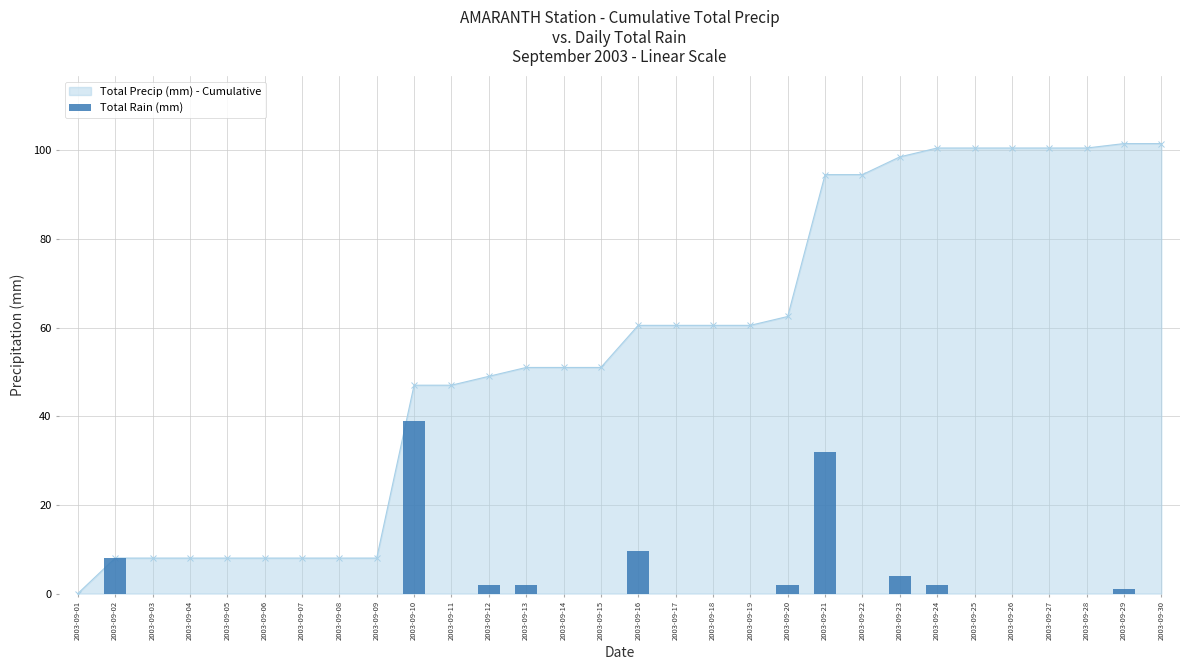

Reading left to right, list all the values displayed in this chart.

0.0	8.0	0.0	0.0	0.0	0.0	0.0	0.0	0.0	39.0	0.0	2.0	2.0	0.0	0.0	9.5	0.0	0.0	0.0	2.0	32.0	0.0	4.0	2.0	0.0	0.0	0.0	0.0	1.0	0.0